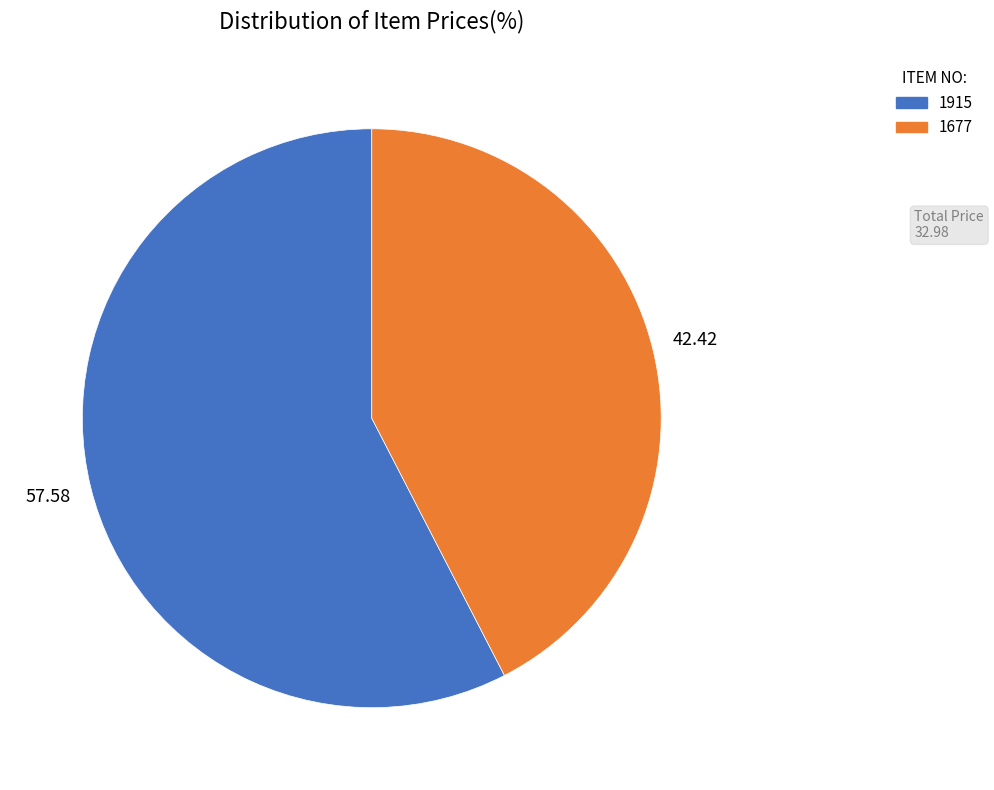

Which slice represents more than half of the pie?

1915